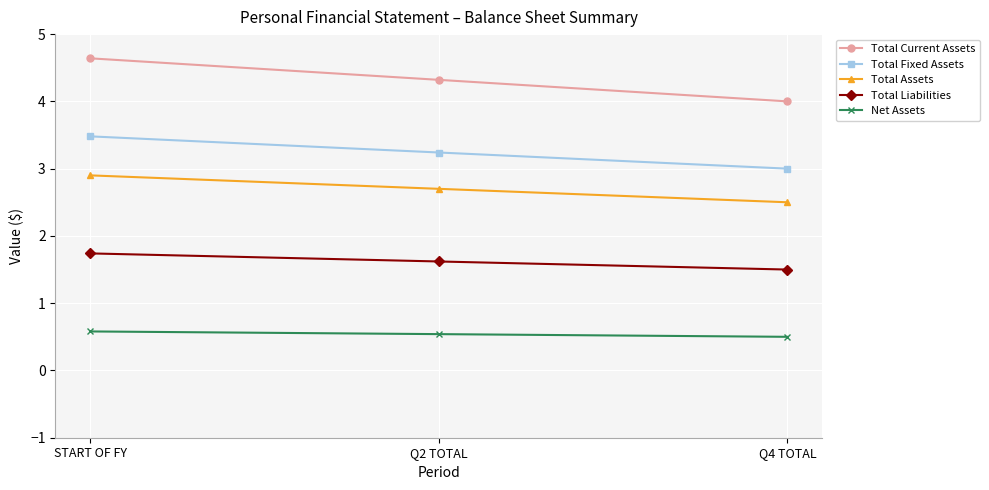

What is the difference between the highest and lowest values at Q4 TOTAL?

3.5